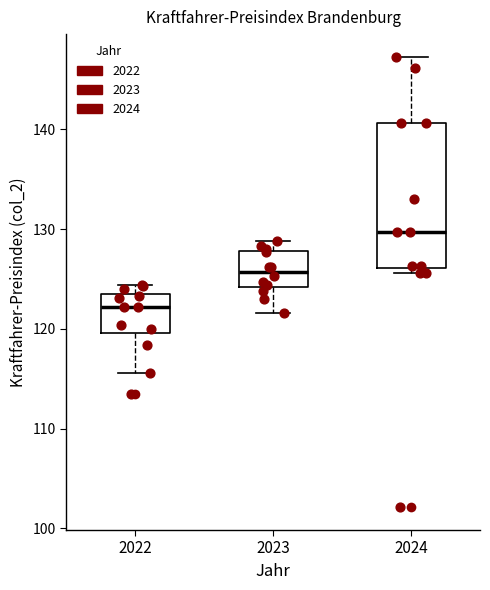

Reading left to right, read every box against the y-axis: the position of its median line, the range the box covers, and the ends of its whiskers. The values are not printed on the chart, so give them approximately, as read against the axis.

2022: median 122, box 120 to 123, whiskers 116 to 124
2023: median 126, box 124 to 128, whiskers 122 to 129
2024: median 130, box 126 to 141, whiskers 126 (just below the box's lower edge) to 147